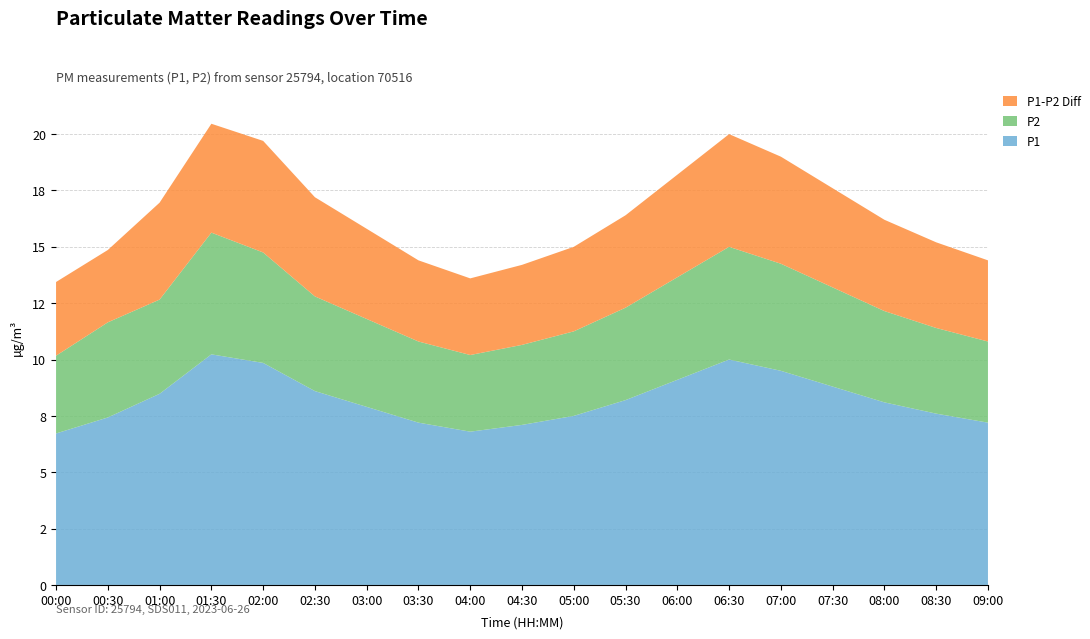

Does the chart have visible grid lines?

Yes